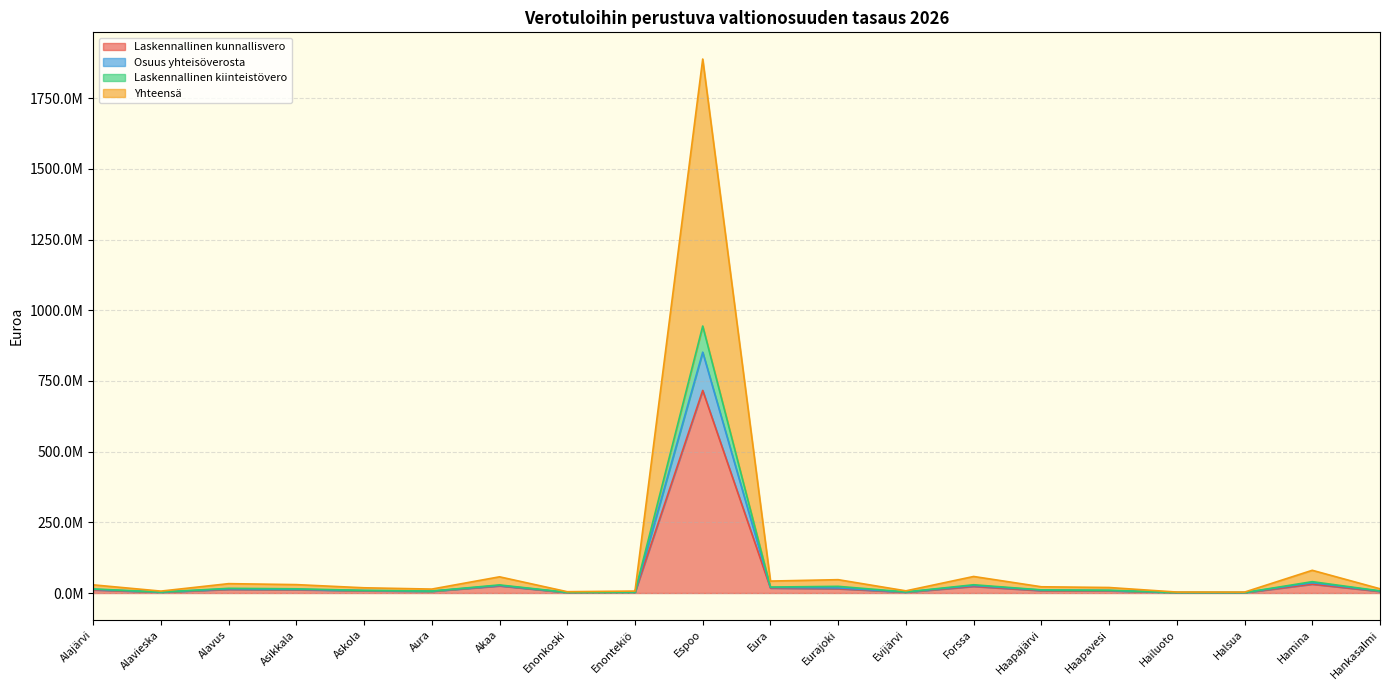

True or false: Yhteensä and Osuus yhteisöverosta intersect in this chart.

False